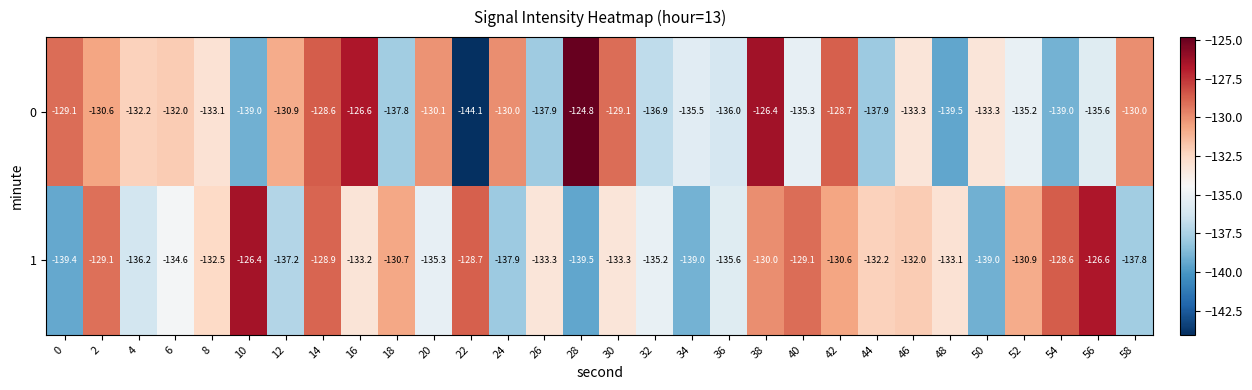

How many distinct data groups are displayed?

2